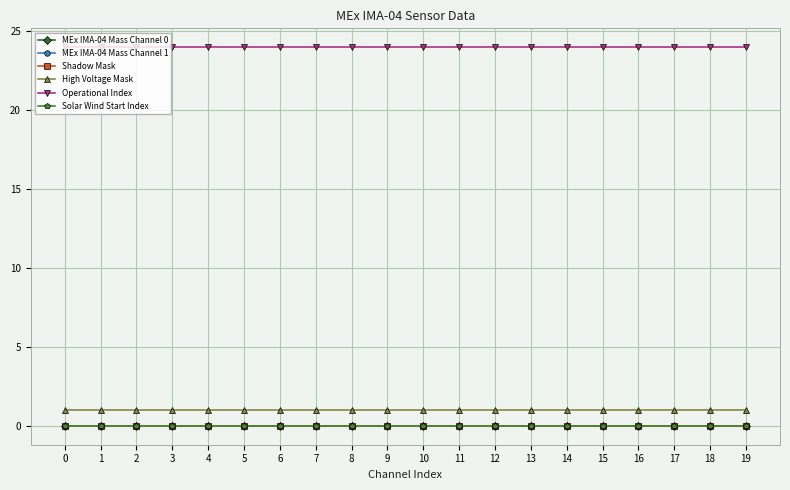

Reading left to right, transcribe all the data shown in this chart.

MEx IMA-04 Mass Channel 0: 0=0	1=0	2=0	3=0	4=0	5=0	6=0	7=0	8=0	9=0	10=0	11=0	12=0	13=0	14=0	15=0	16=0	17=0	18=0	19=0
MEx IMA-04 Mass Channel 1: 0=0	1=0	2=0	3=0	4=0	5=0	6=0	7=0	8=0	9=0	10=0	11=0	12=0	13=0	14=0	15=0	16=0	17=0	18=0	19=0
Shadow Mask: 0=0	1=0	2=0	3=0	4=0	5=0	6=0	7=0	8=0	9=0	10=0	11=0	12=0	13=0	14=0	15=0	16=0	17=0	18=0	19=0
High Voltage Mask: 0=1	1=1	2=1	3=1	4=1	5=1	6=1	7=1	8=1	9=1	10=1	11=1	12=1	13=1	14=1	15=1	16=1	17=1	18=1	19=1
Operational Index: 0=24	1=24	2=24	3=24	4=24	5=24	6=24	7=24	8=24	9=24	10=24	11=24	12=24	13=24	14=24	15=24	16=24	17=24	18=24	19=24
Solar Wind Start Index: 0=0	1=0	2=0	3=0	4=0	5=0	6=0	7=0	8=0	9=0	10=0	11=0	12=0	13=0	14=0	15=0	16=0	17=0	18=0	19=0